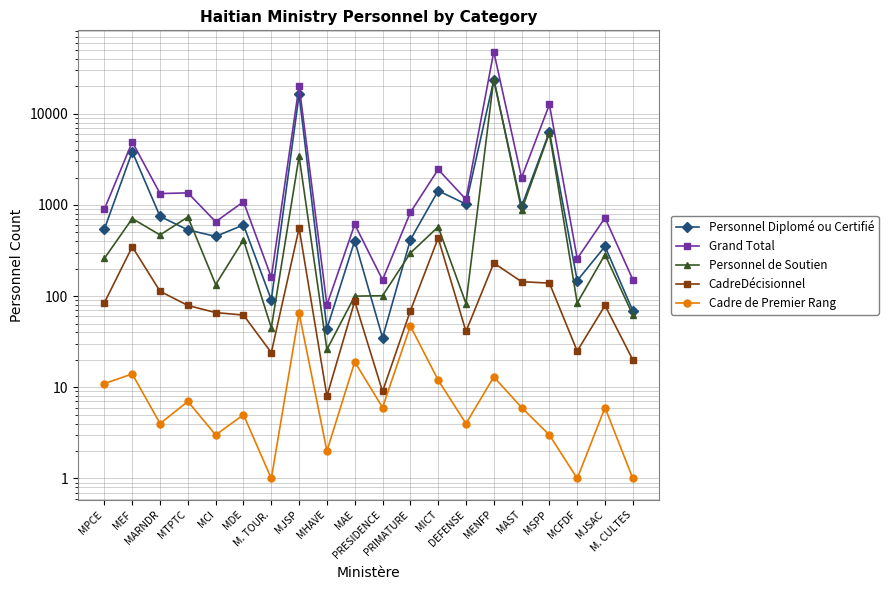

What is the total value across all series at MDE?

2170